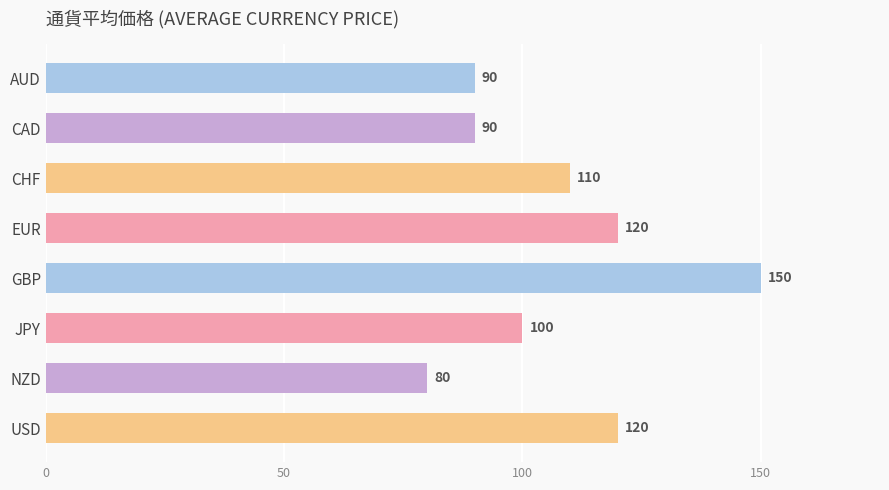

What is the ratio of the value at GBP to the value at AUD?

1.7